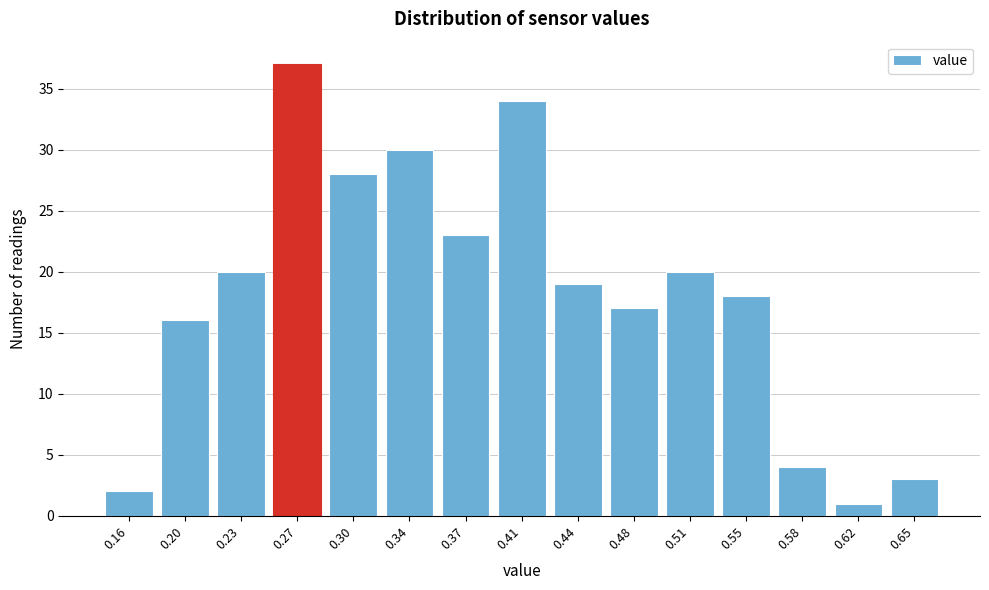

Reading left to right, list all the values displayed in this chart.

2	16	20	37	28	30	23	34	19	17	20	18	4	1	3